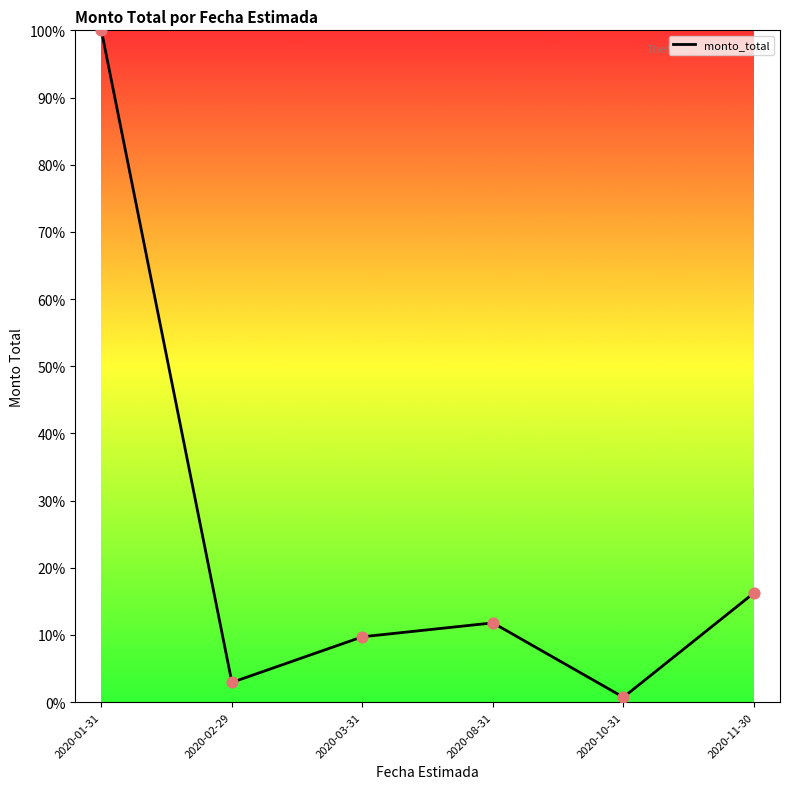

What is the change in value from 2020-01-31 to 2020-11-30?

-83.8